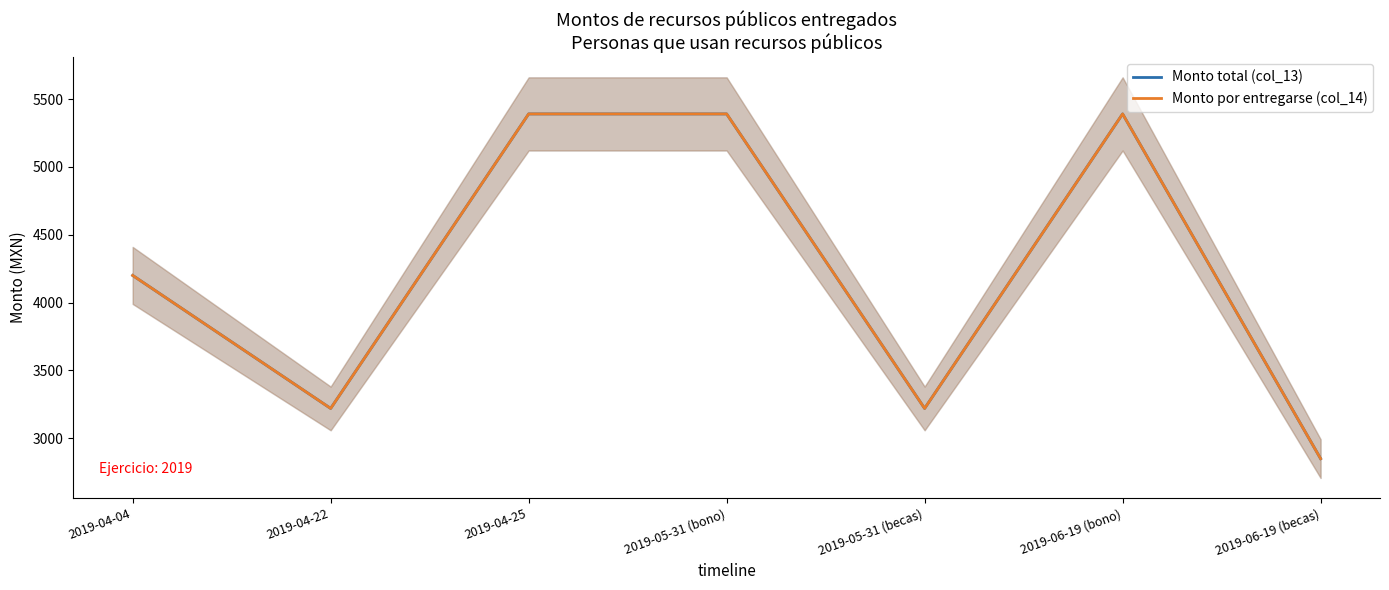

Which series has the largest range (max minus min)?

Monto total (col_13)